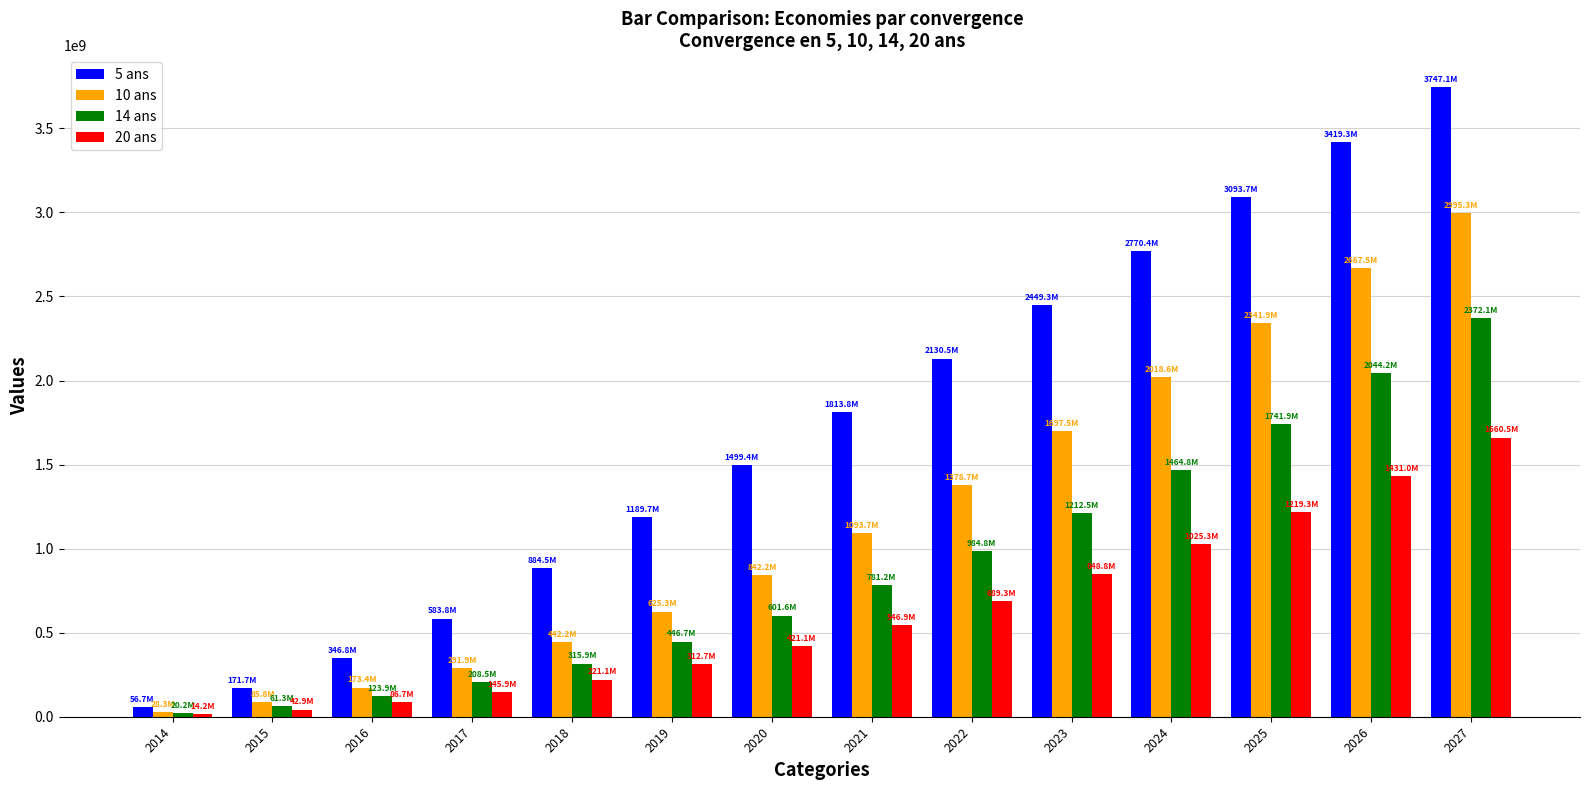

How many values in the 14 ans series exceed 781230509?

7